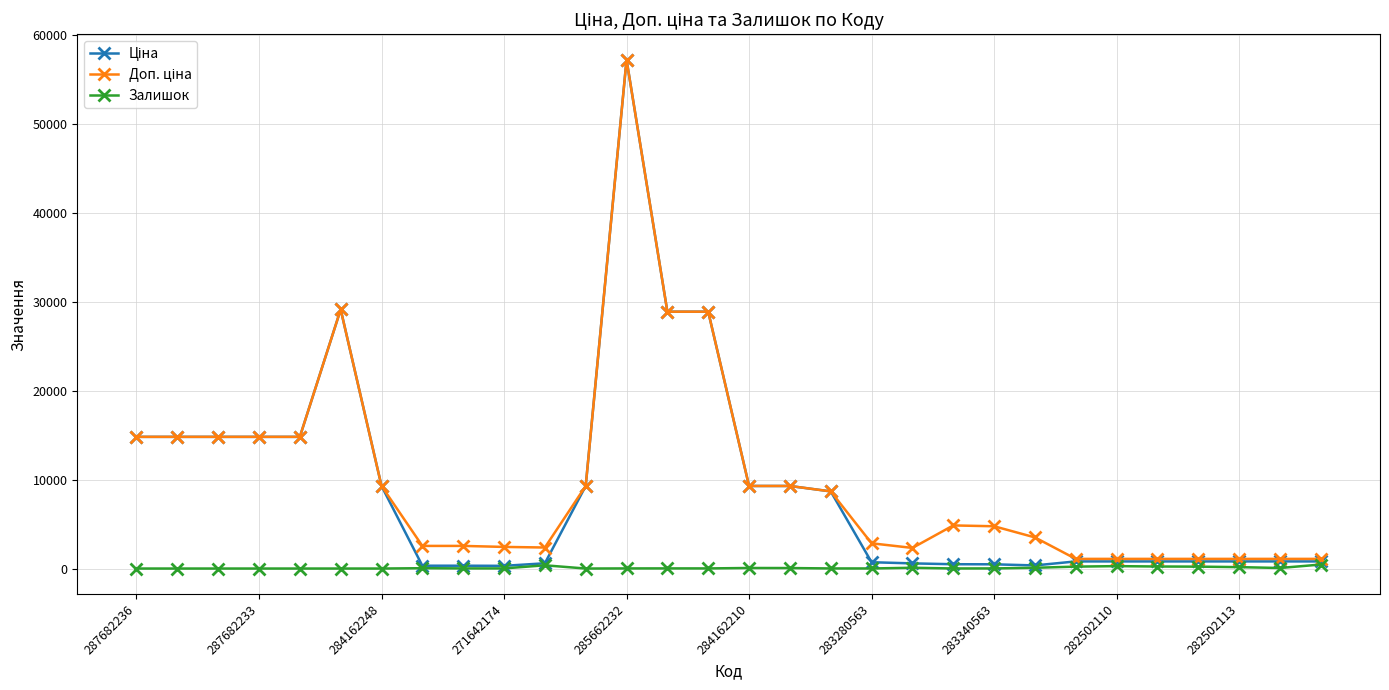

At how many categories does at least one series exceed 20047?

4